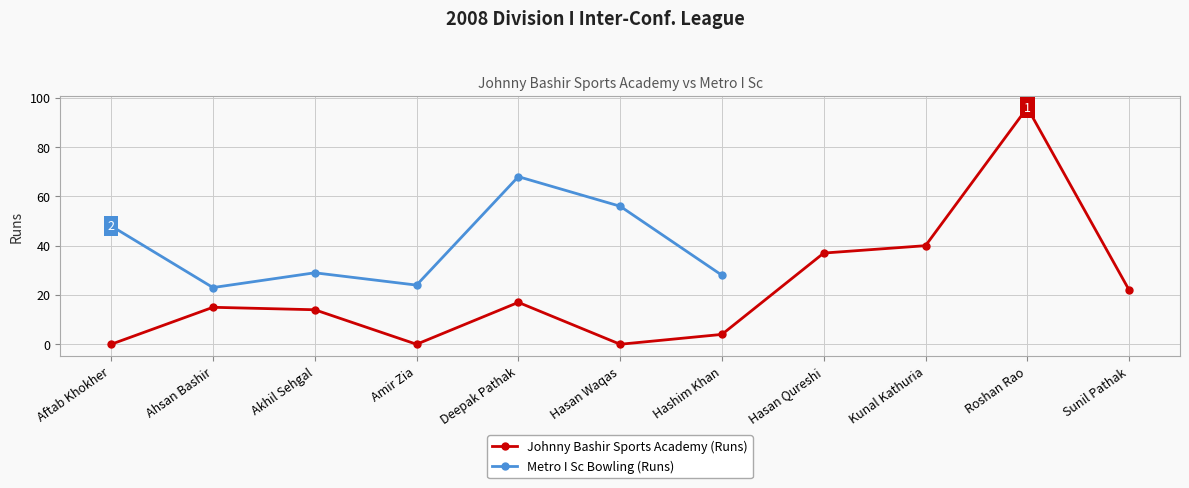

Reading right to left, list all the values displayed in this chart.

22	96	40	37	4	0	17	0	14	15	0